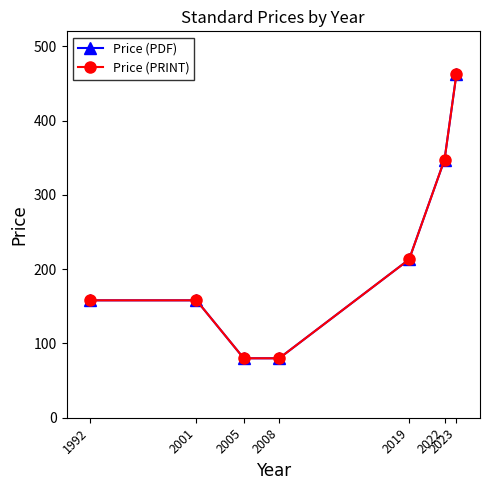

Does the chart have visible grid lines?

No